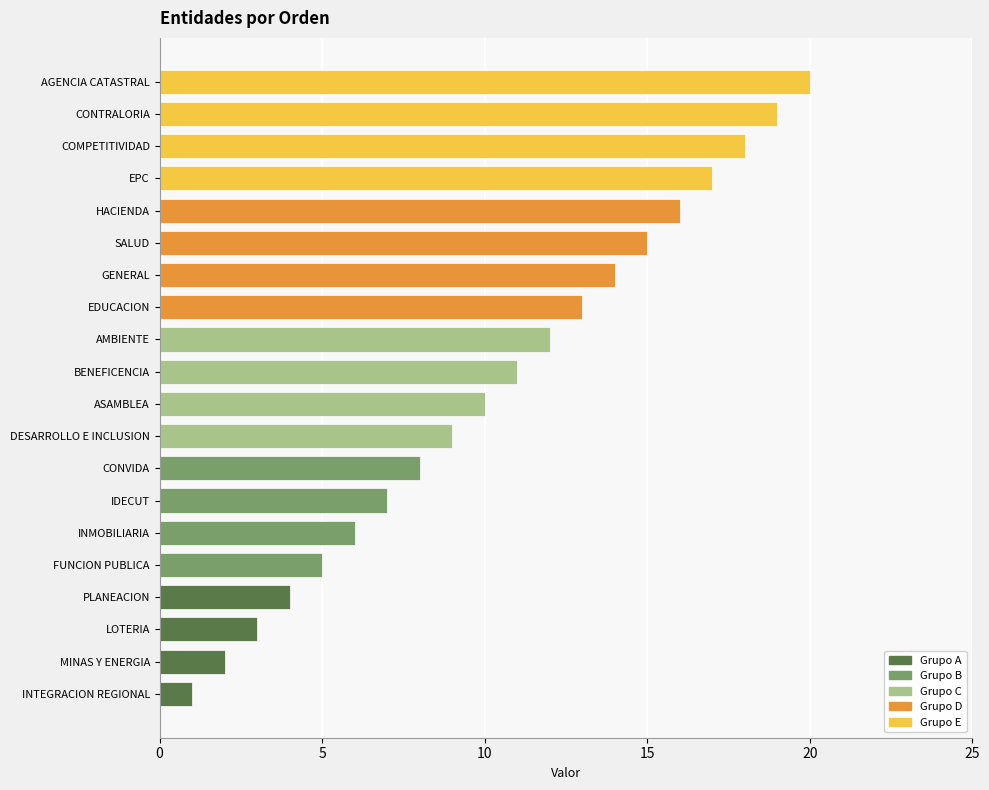

Are the bars horizontal?

Yes